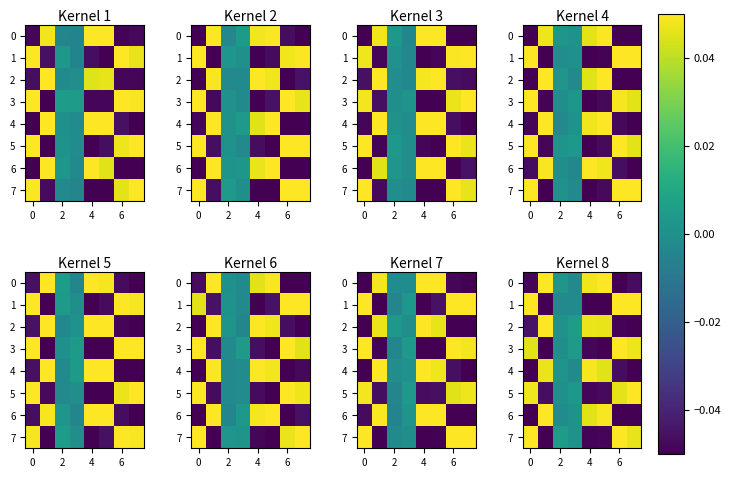

What is the difference between the maximum and minimum values in the row_2 series?

0.1